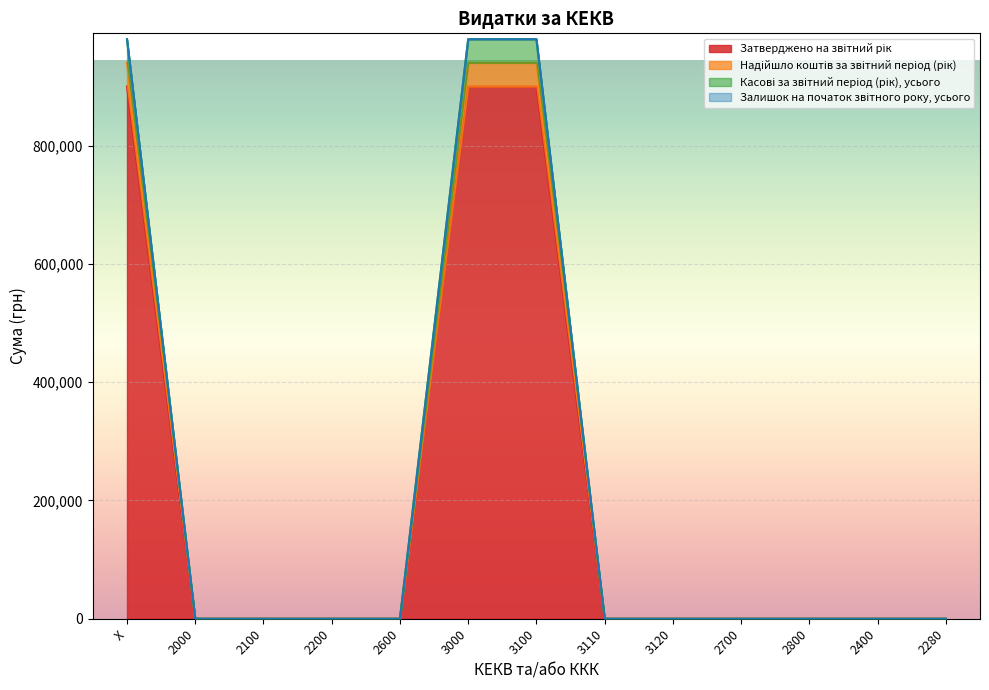

Which series changed the most between 2200 and 3120?

Затверджено на звітний рік